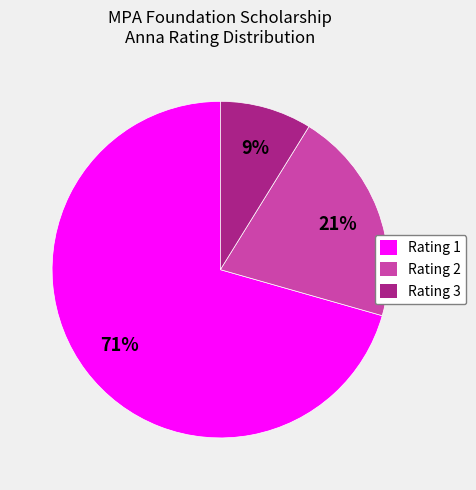

What percentage is the Rating 2 slice, to the nearest percent?

21%